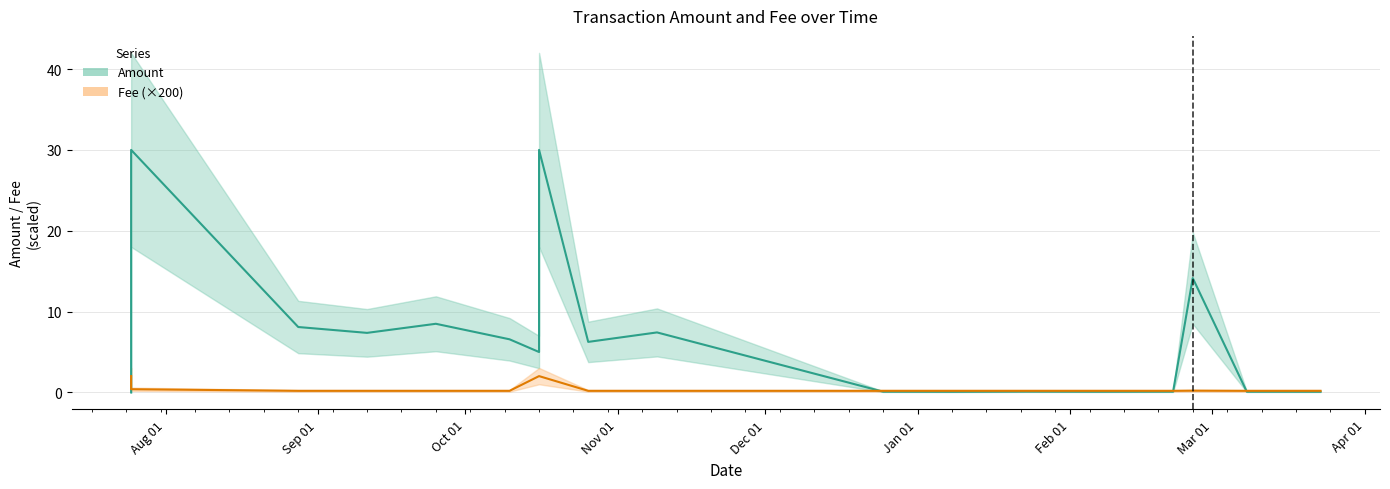

Between which two adjacent categories do Amount (line) and Fee scaled (line) first intersect?

Aug 01 and Sep 01